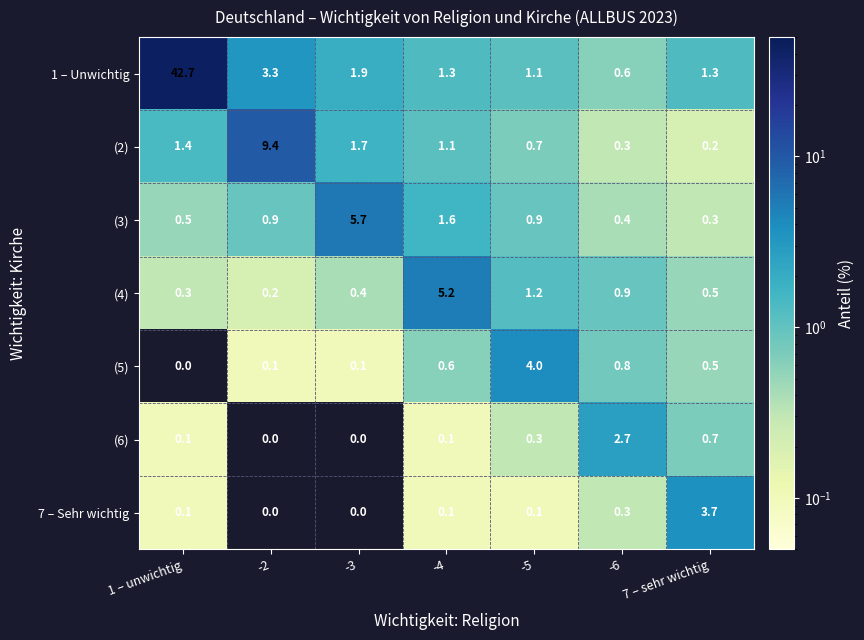

At which category is the sum across all series the highest?

1 – unwichtig